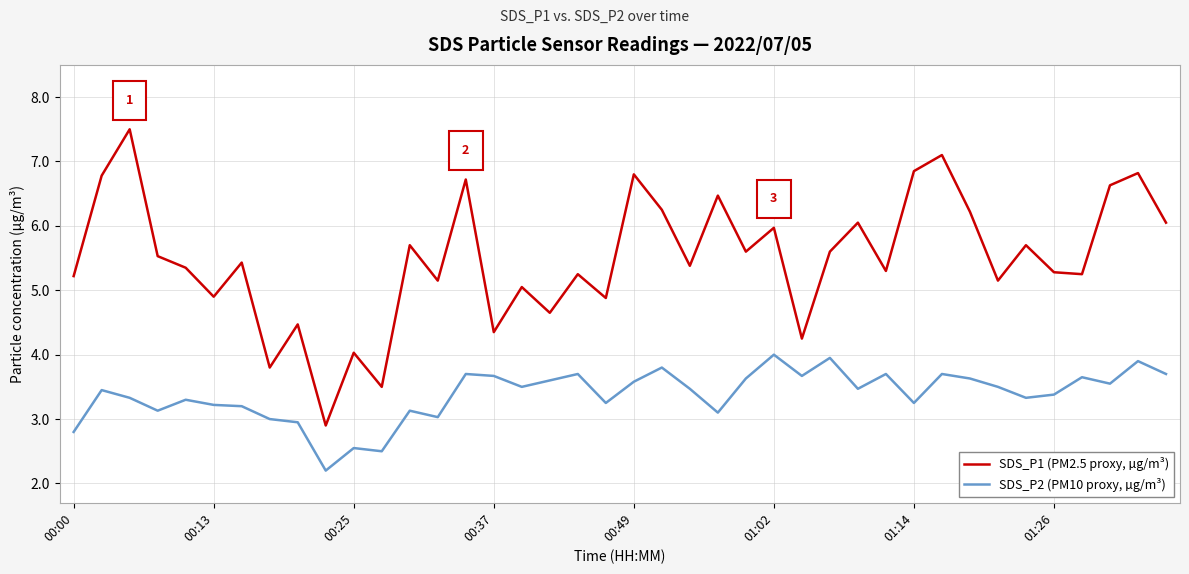

What is the minimum value for SDS_P2 (PM10 proxy, µg/m³)?

2.2